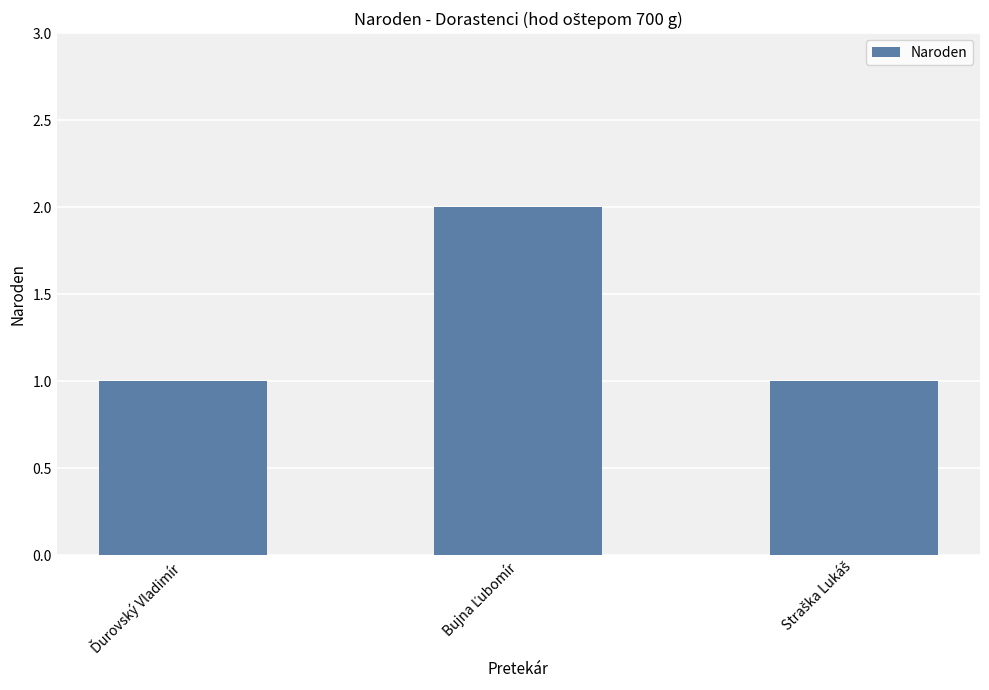

What is the sum of all values?

4